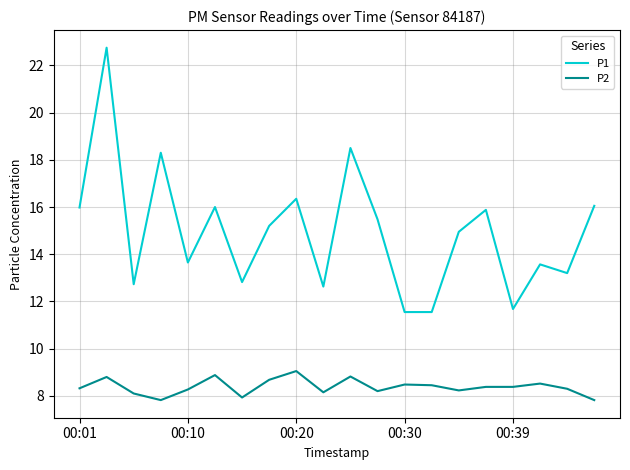

True or false: P1 and P2 intersect in this chart.

False